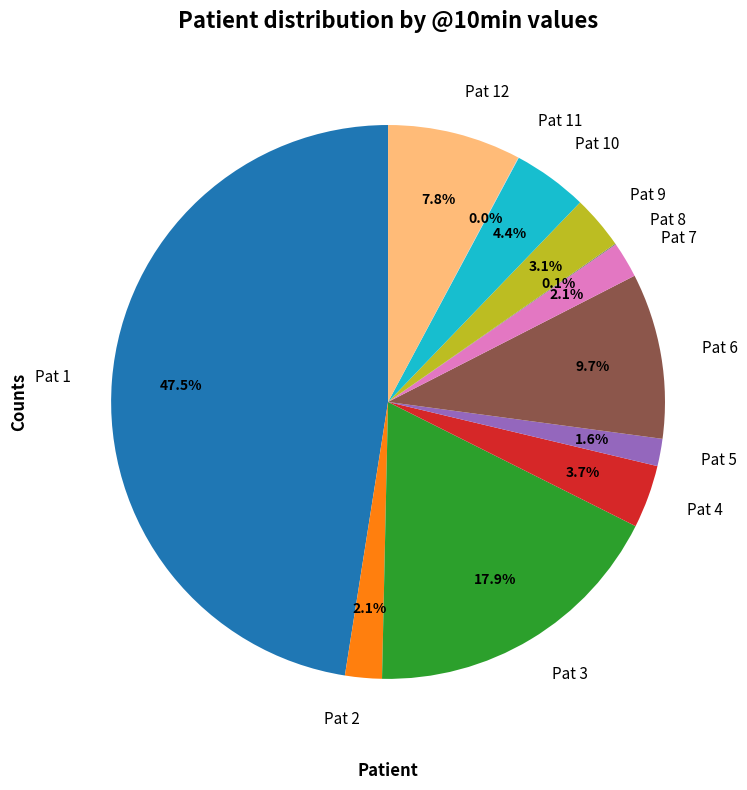

To the nearest percent, what is the combined percentage of Pat 10 and Pat 12?

12%